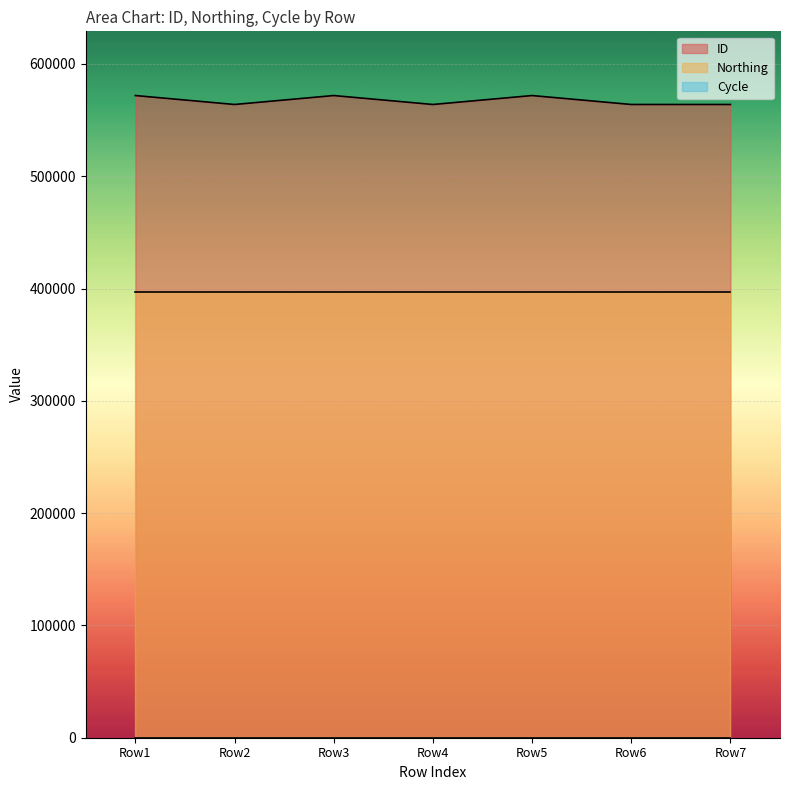

What is the maximum value shown in the chart?

571843